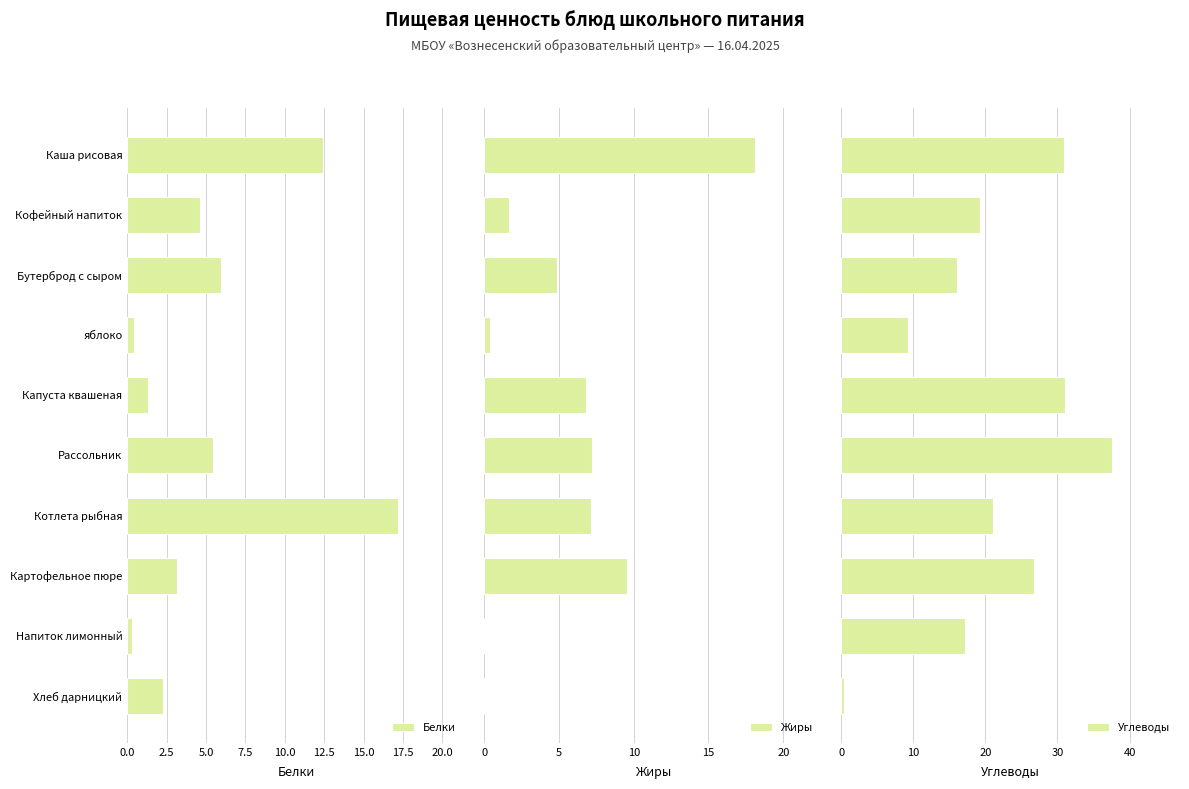

What are all the series names shown in the legend?

Белки, Жиры, Углеводы